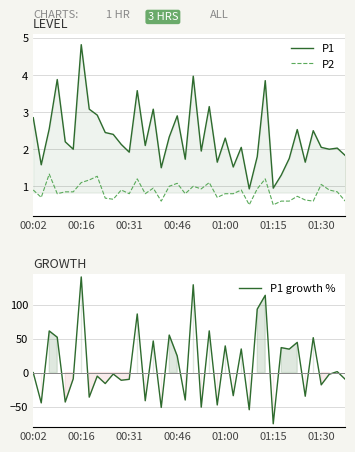

True or false: P1 growth % has a value of 51.5 at 35.

True